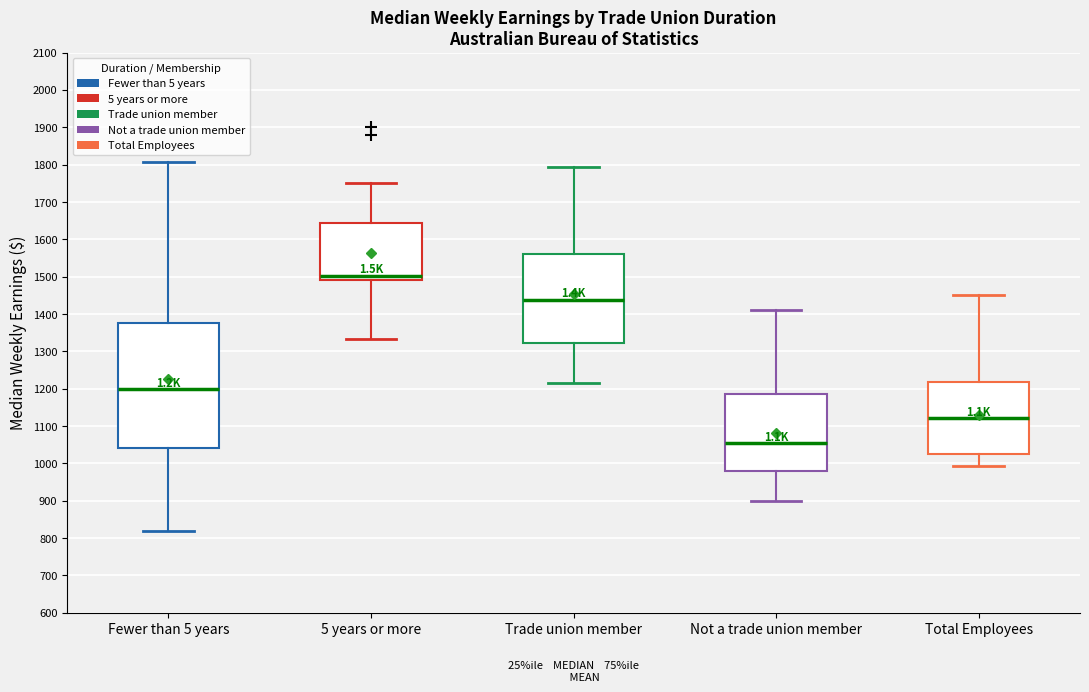

Which box has the lowest median line?

Not a trade union member